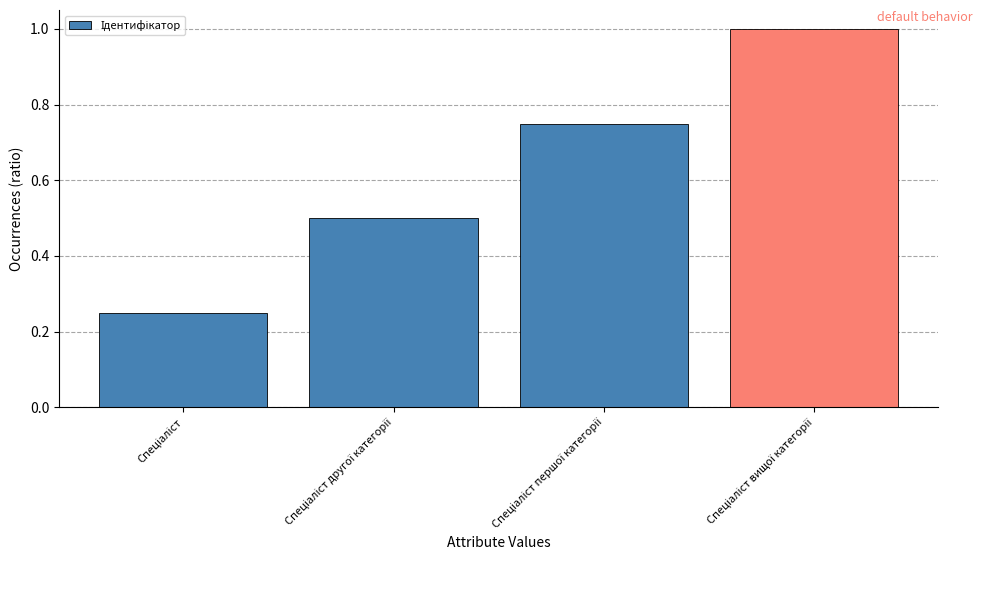

What is the sum of all values?

2.5